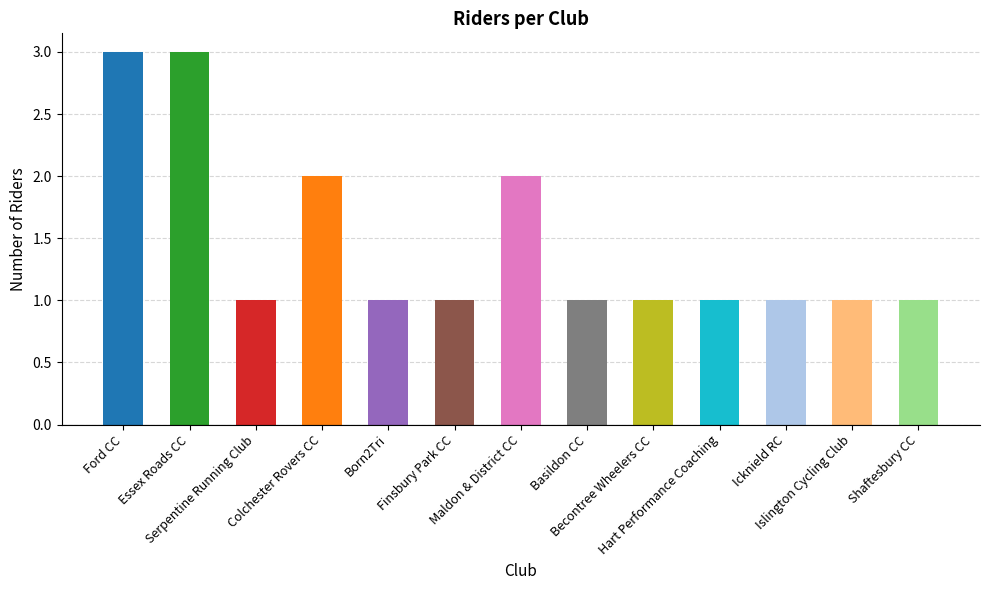

Rank the categories by value from highest to lowest.

Ford CC, Essex Roads CC, Colchester Rovers CC, Maldon & District CC, Serpentine Running Club, Born2Tri, Finsbury Park CC, Basildon CC, Becontree Wheelers CC, Hart Performance Coaching, Icknield RC, Islington Cycling Club, Shaftesbury CC